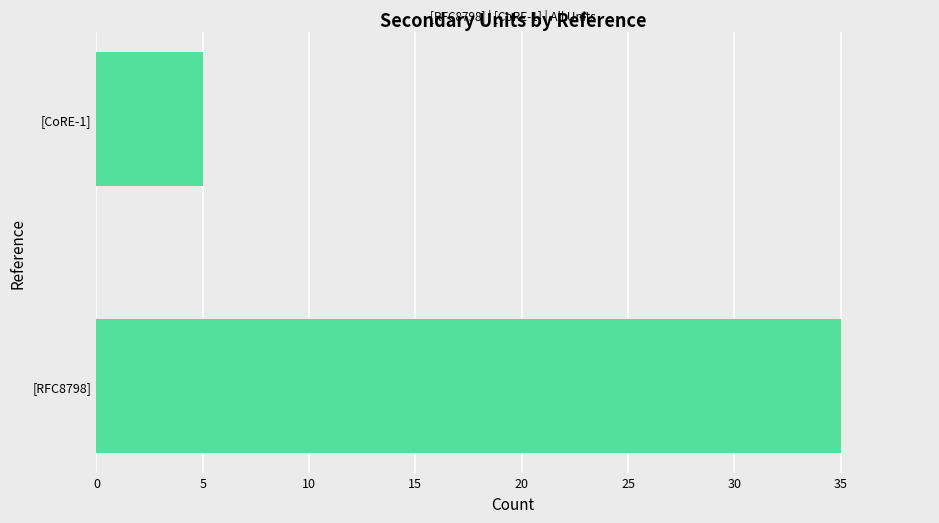

Are the bars grouped side by side (vs. stacked)?

No